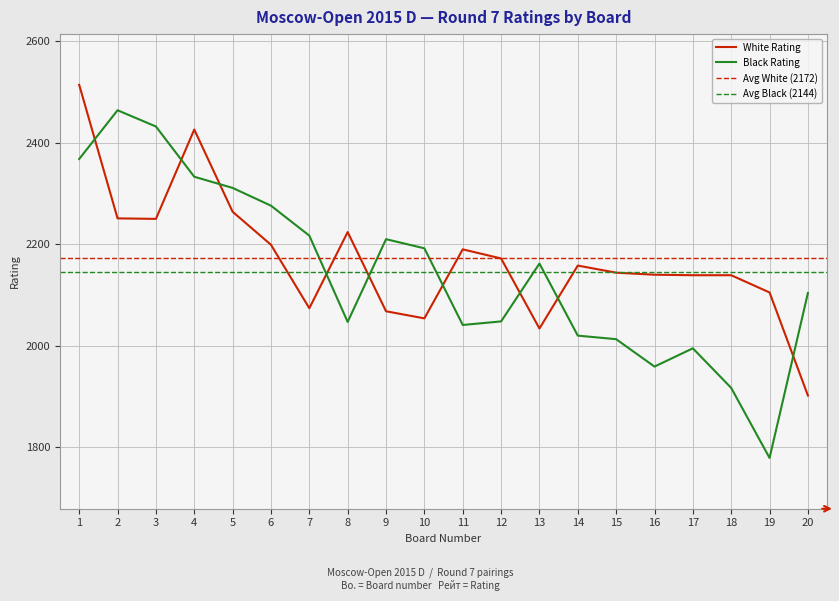

Is the value of White Rating at 9 greater than the value of Black Rating at 2?

No